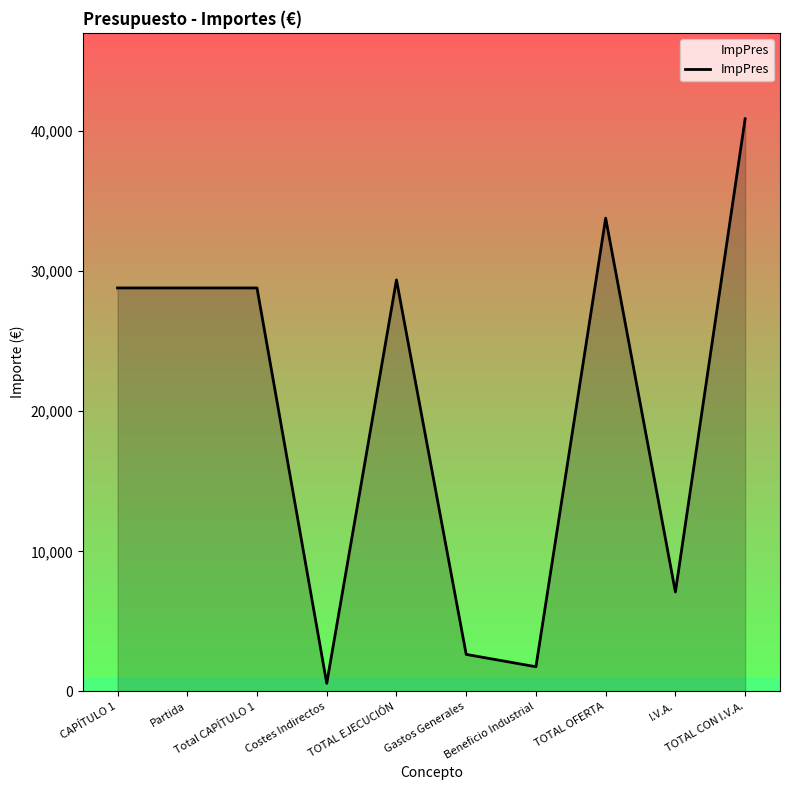

What position from the left is Costes Indirectos?

4